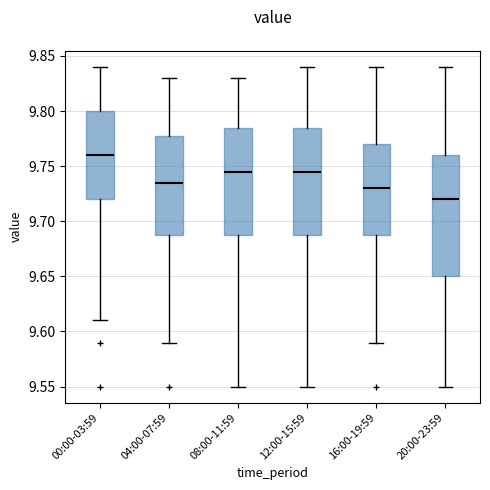

Which box has the highest median line?

00:00-03:59